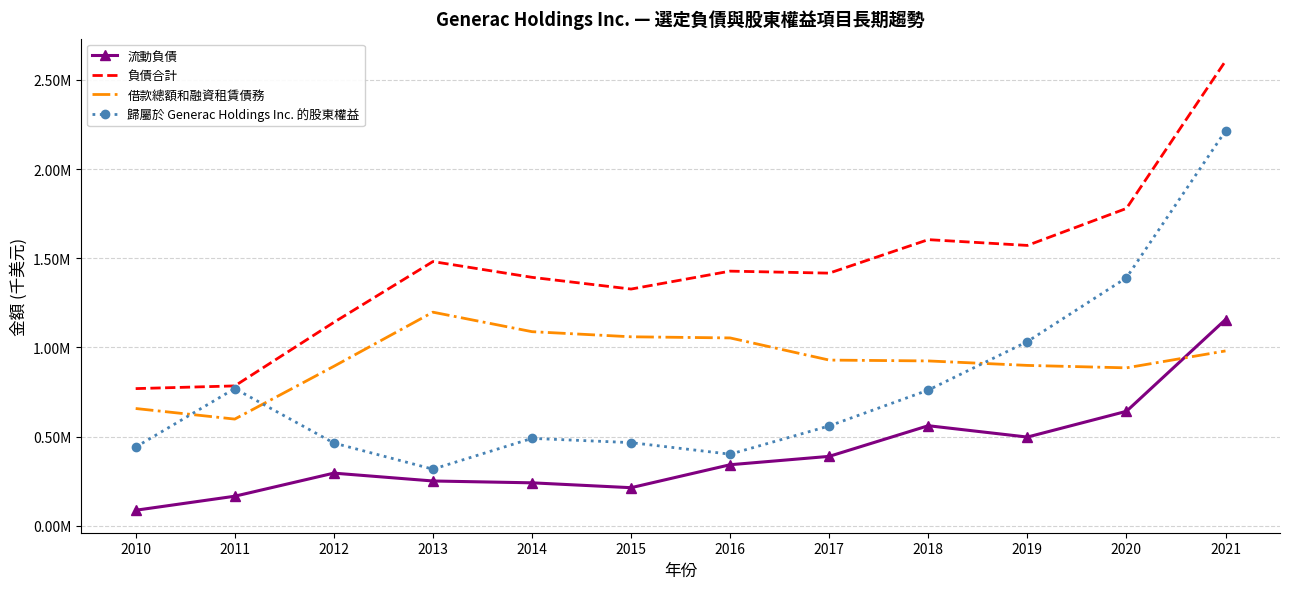

True or false: 借款總額和融資租賃債務 and 歸屬於 Generac Holdings Inc. 的股東權益 intersect in this chart.

True